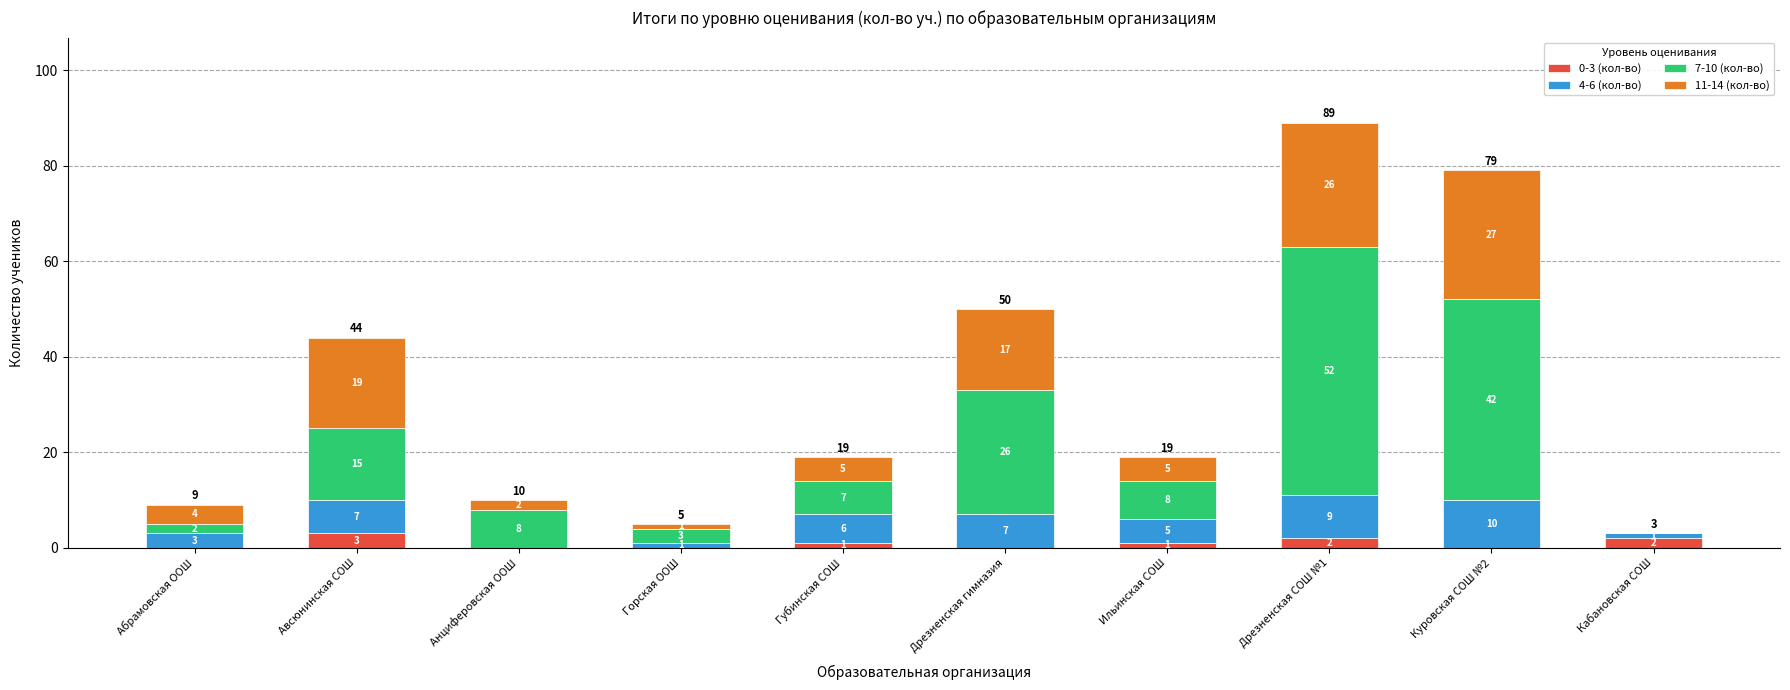

How many series are shown in this chart?

4